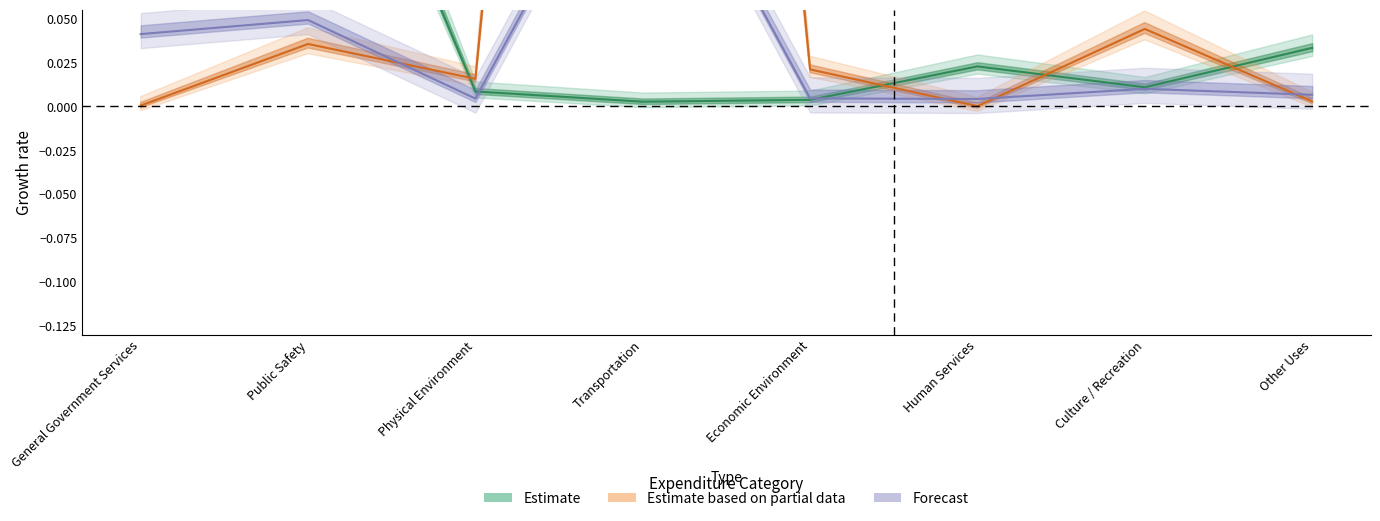

Between Physical Environment and Transportation, which is larger?

Physical Environment